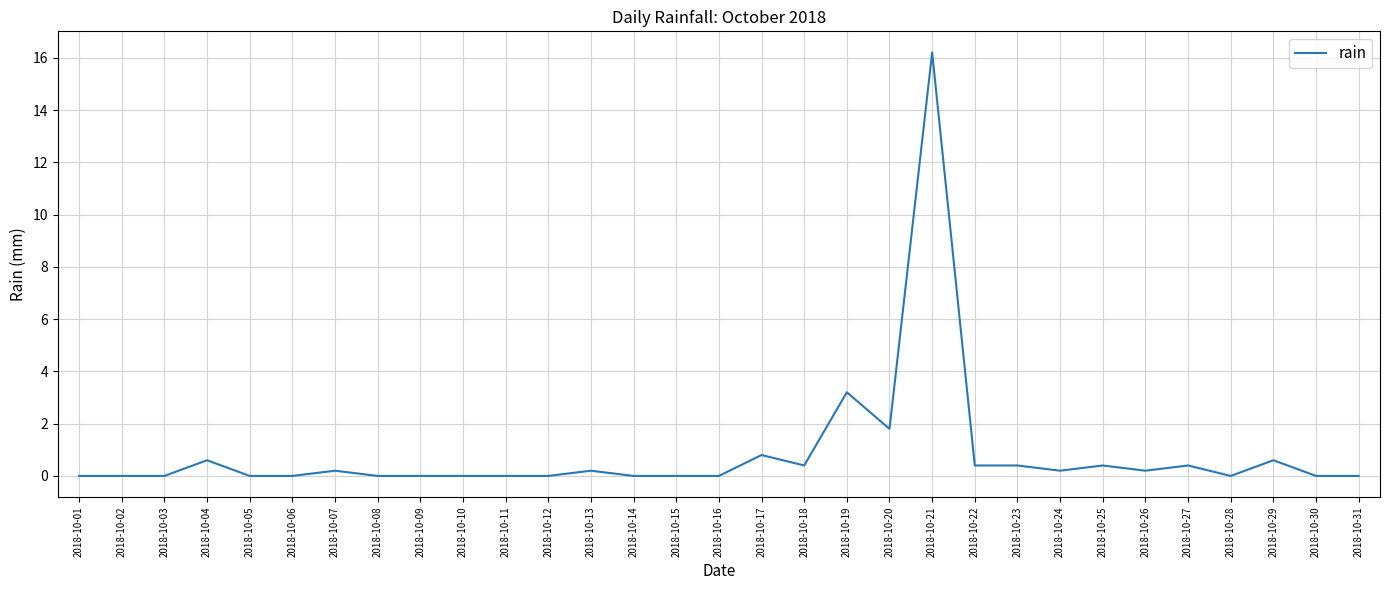

What is the change in value from 2018-10-01 to 2018-10-23?

+0.4